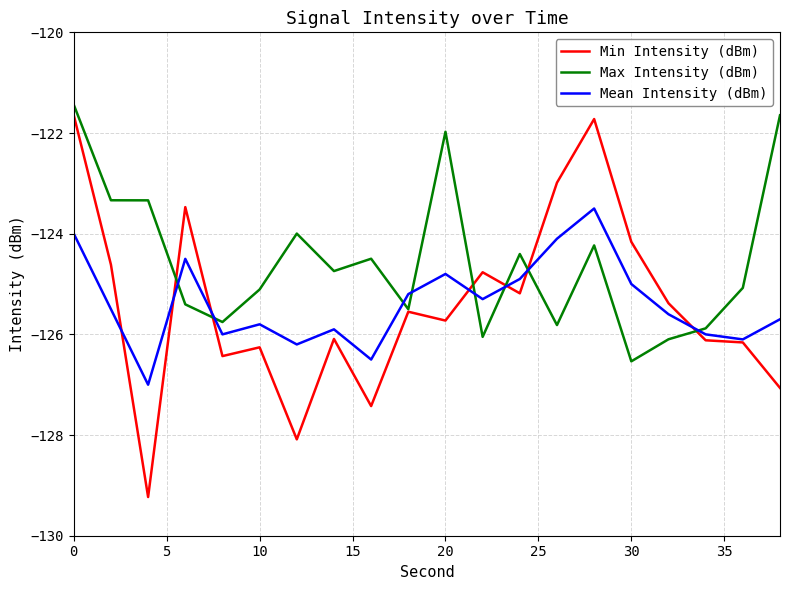

What is the minimum value for Mean Intensity (dBm)?

-127.0